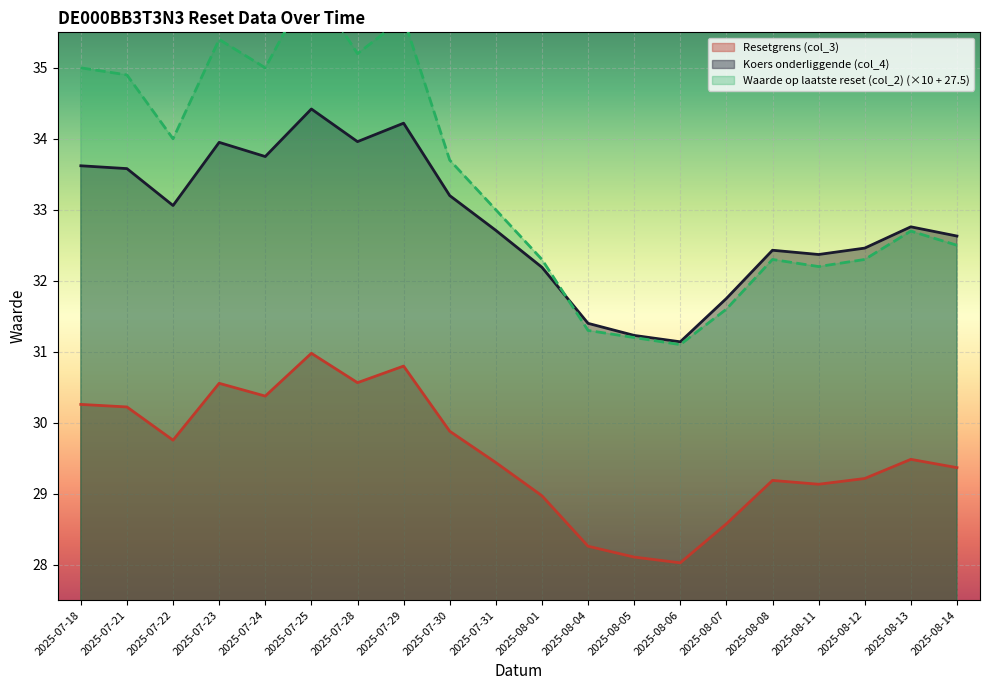

What is the maximum value shown in the chart?

36.2